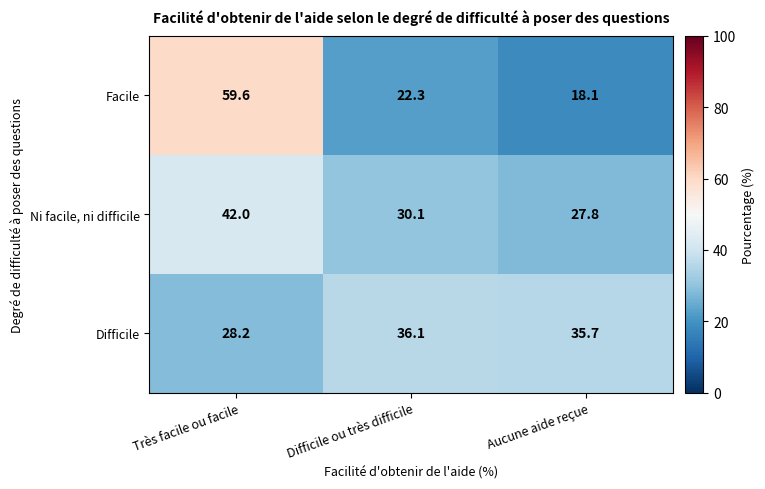

At how many categories does at least one series exceed 19?

3